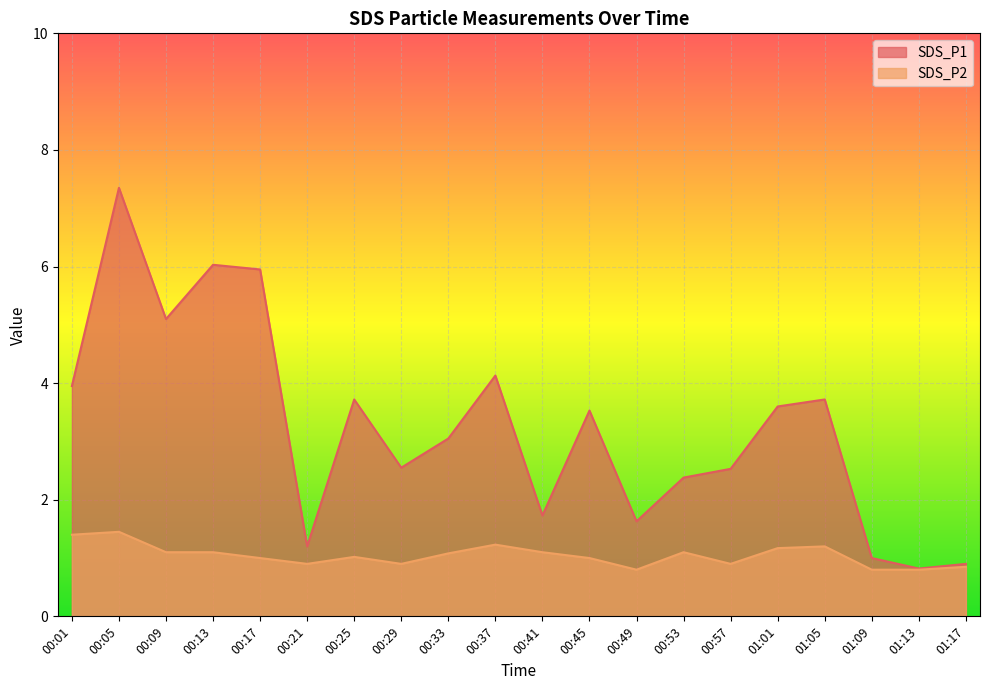

Which category has the highest value in the SDS_P2 series?

00:05